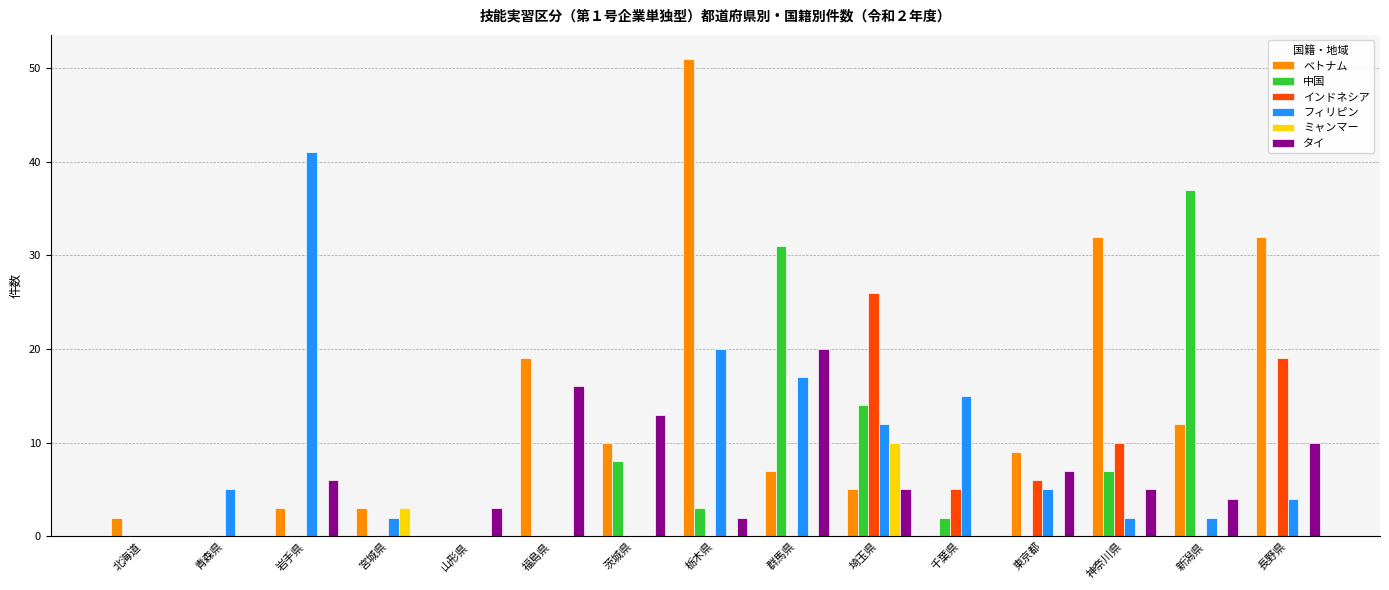

What are all the series names shown in the legend?

ベトナム, 中国, インドネシア, フィリピン, ミャンマー, タイ